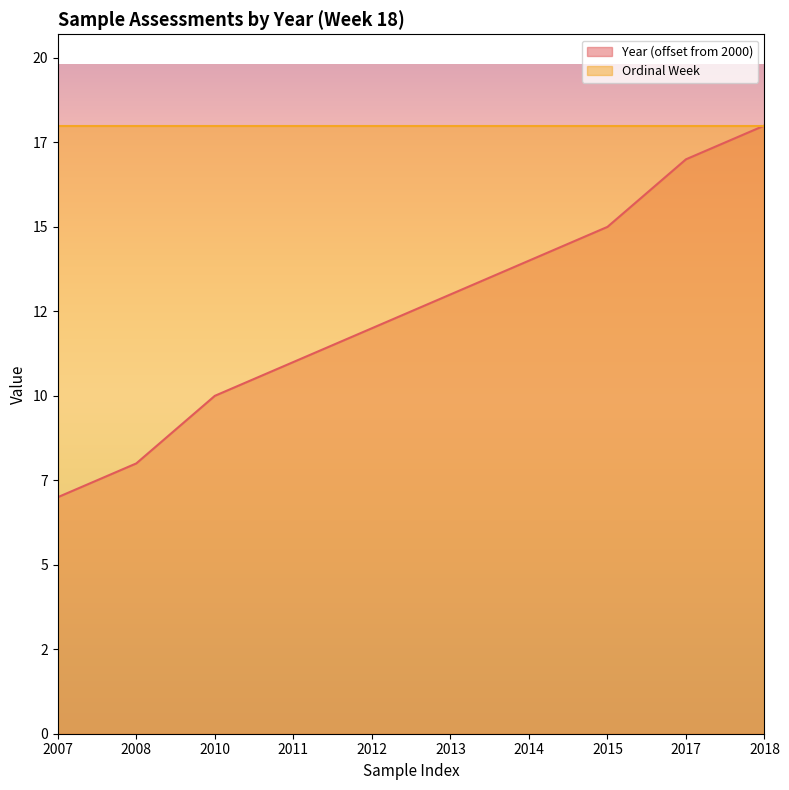

What is the greatest value displayed?

18